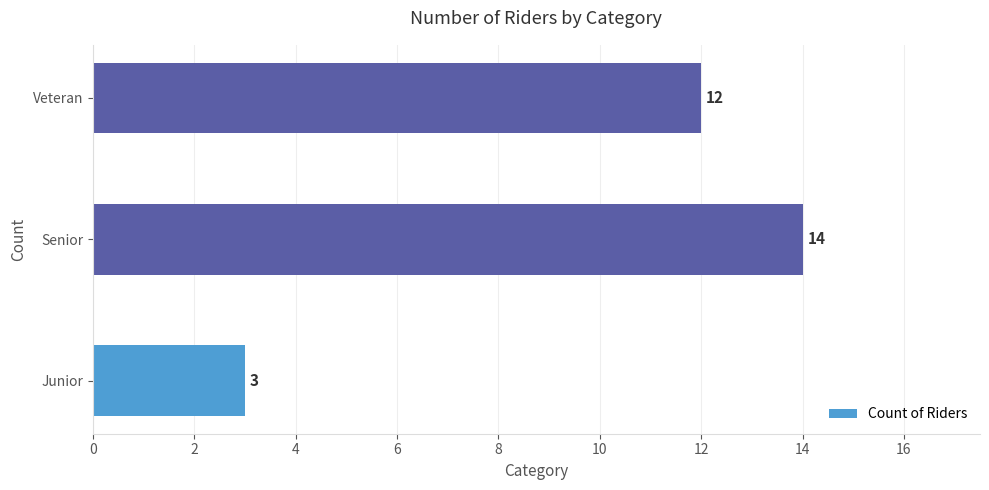

Which has a higher value, Veteran or Senior?

Senior